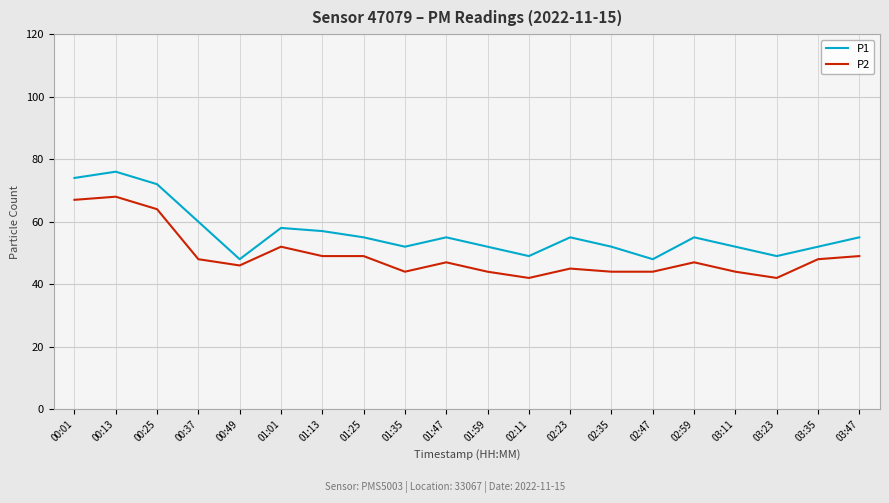

Which series has the largest total across all categories?

P1